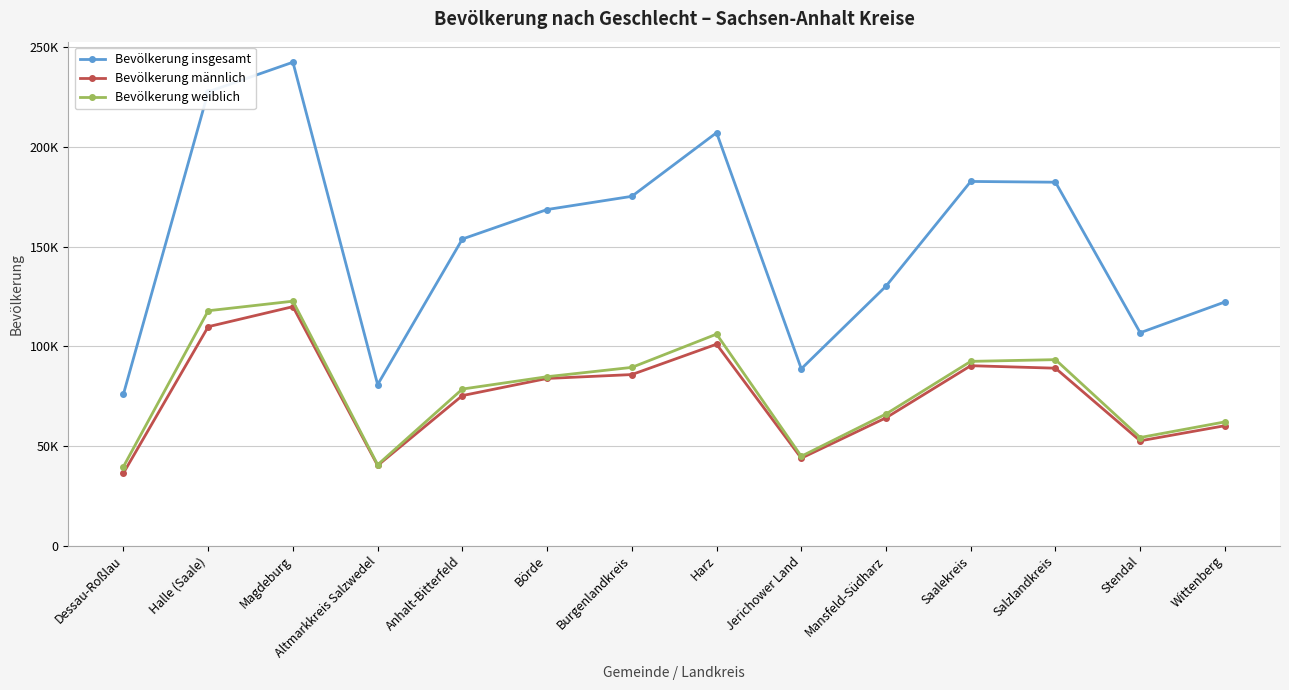

Is this an area chart (filled region under the line)?

No